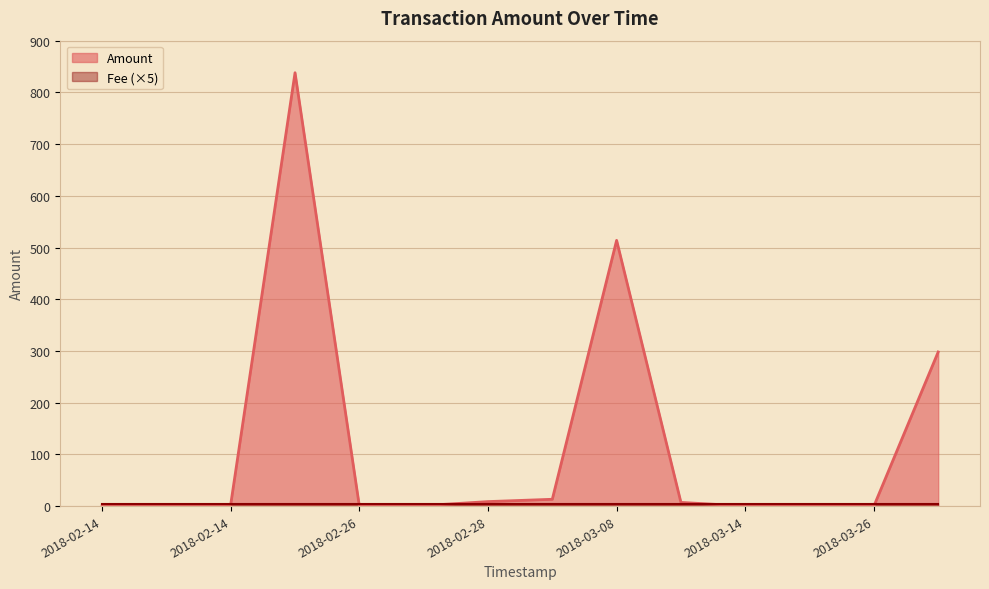

The chart shows a value of 13.2 at 2018-03-03 14:50:13. True or false?

True